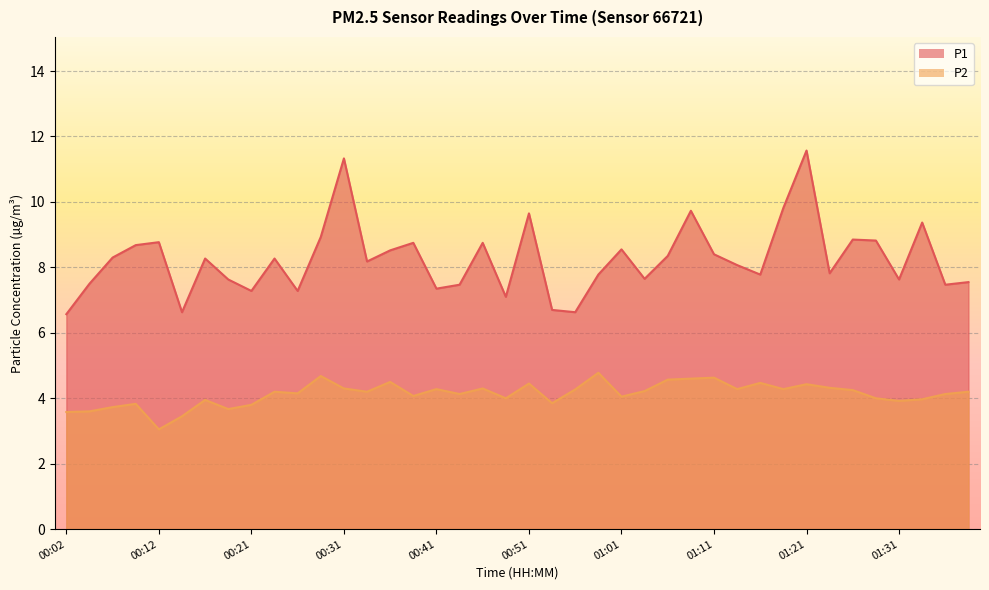

Reading left to right, list all the values displayed in this chart.

P1: 00:02=6.6	00:04=7.5	00:07=8.3	00:09=8.7	00:12=8.8	00:14=6.6	00:17=8.3	00:19=7.6	00:21=7.3	00:24=8.3	00:26=7.3	00:29=8.9	00:31=11.3	00:34=8.2	00:36=8.5	00:39=8.8	00:41=7.3	00:43=7.5	00:46=8.8	00:48=7.1	00:51=9.7	00:53=6.7	00:56=6.6	00:58=7.8	01:01=8.6	01:03=7.7	01:06=8.3	01:08=9.7	01:11=8.4	01:13=8.1	01:16=7.8	01:18=9.8	01:21=11.6	01:23=7.8	01:26=8.8	01:28=8.8	01:31=7.6	01:33=9.4	01:36=7.5	01:38=7.5
P2: 00:02=3.6	00:04=3.6	00:07=3.7	00:09=3.8	00:12=3.0	00:14=3.5	00:17=4.0	00:19=3.7	00:21=3.8	00:24=4.2	00:26=4.2	00:29=4.7	00:31=4.3	00:34=4.2	00:36=4.5	00:39=4.1	00:41=4.3	00:43=4.1	00:46=4.3	00:48=4.0	00:51=4.5	00:53=3.9	00:56=4.3	00:58=4.8	01:01=4.0	01:03=4.2	01:06=4.6	01:08=4.6	01:11=4.6	01:13=4.3	01:16=4.5	01:18=4.3	01:21=4.4	01:23=4.3	01:26=4.2	01:28=4.0	01:31=3.9	01:33=4.0	01:36=4.1	01:38=4.2